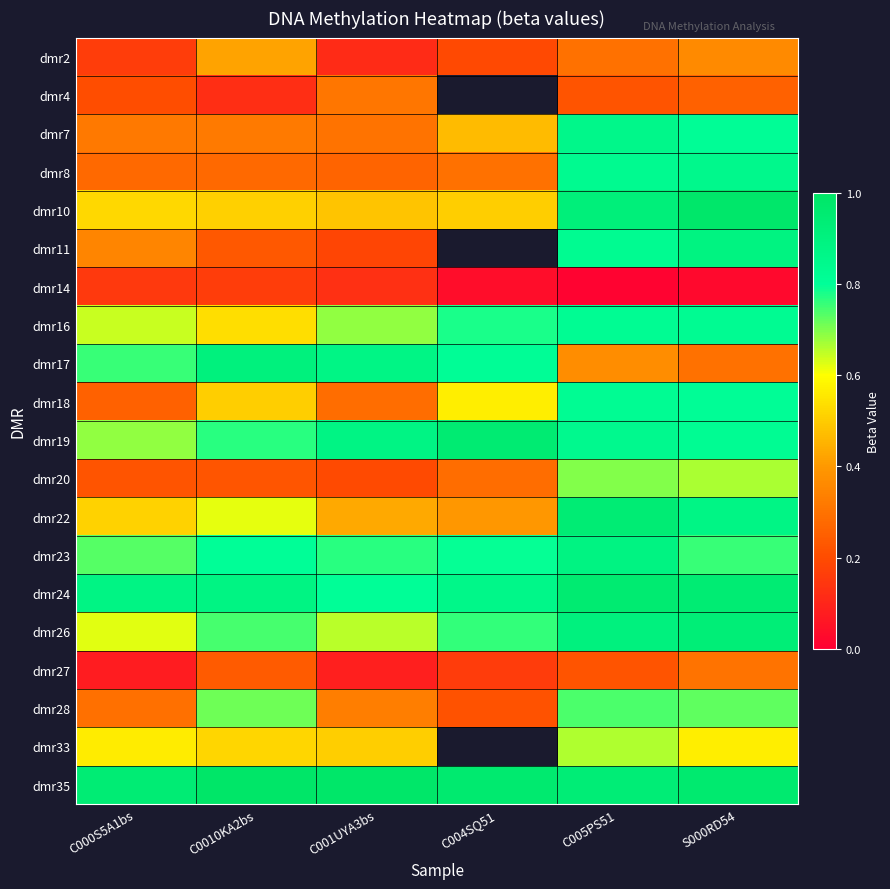

What is the difference between the maximum and second lowest values in the dmr24 series?

0.1